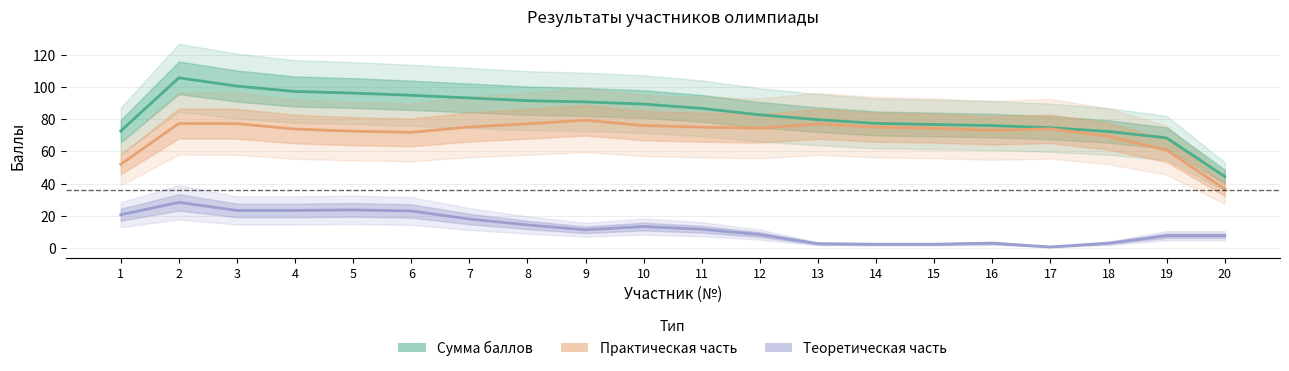

Which category has the highest value in the Теоретическая часть series?

2